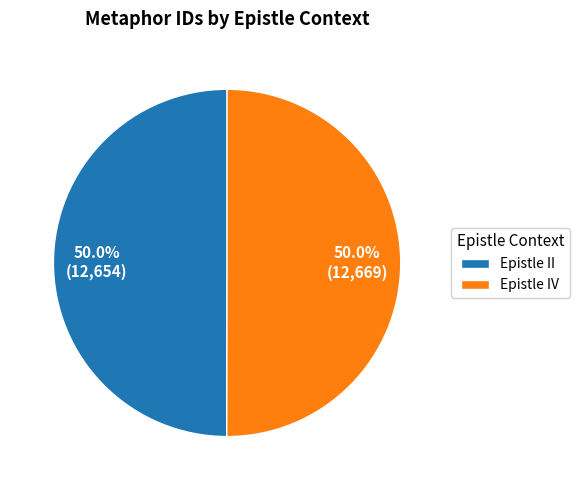

How many slices are in this pie chart?

2